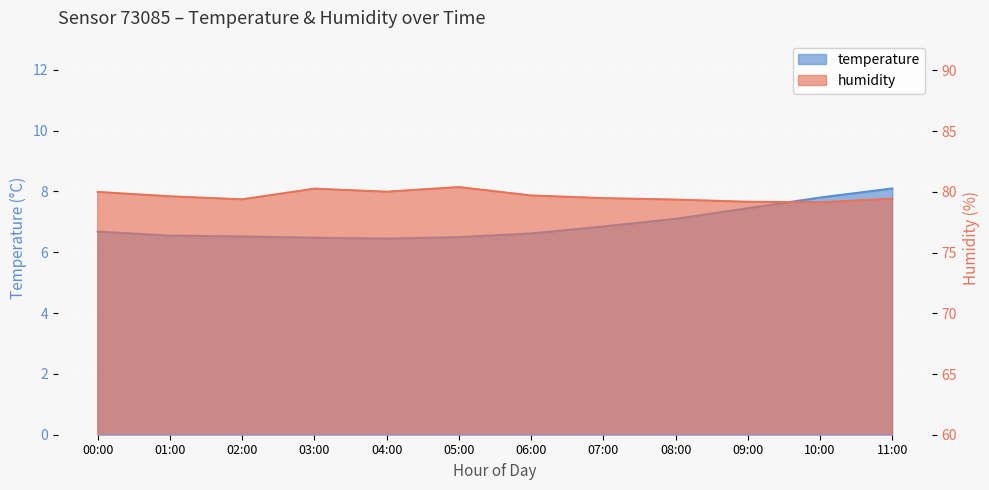

Rank the series by their average value, from lowest to highest.

temperature, humidity